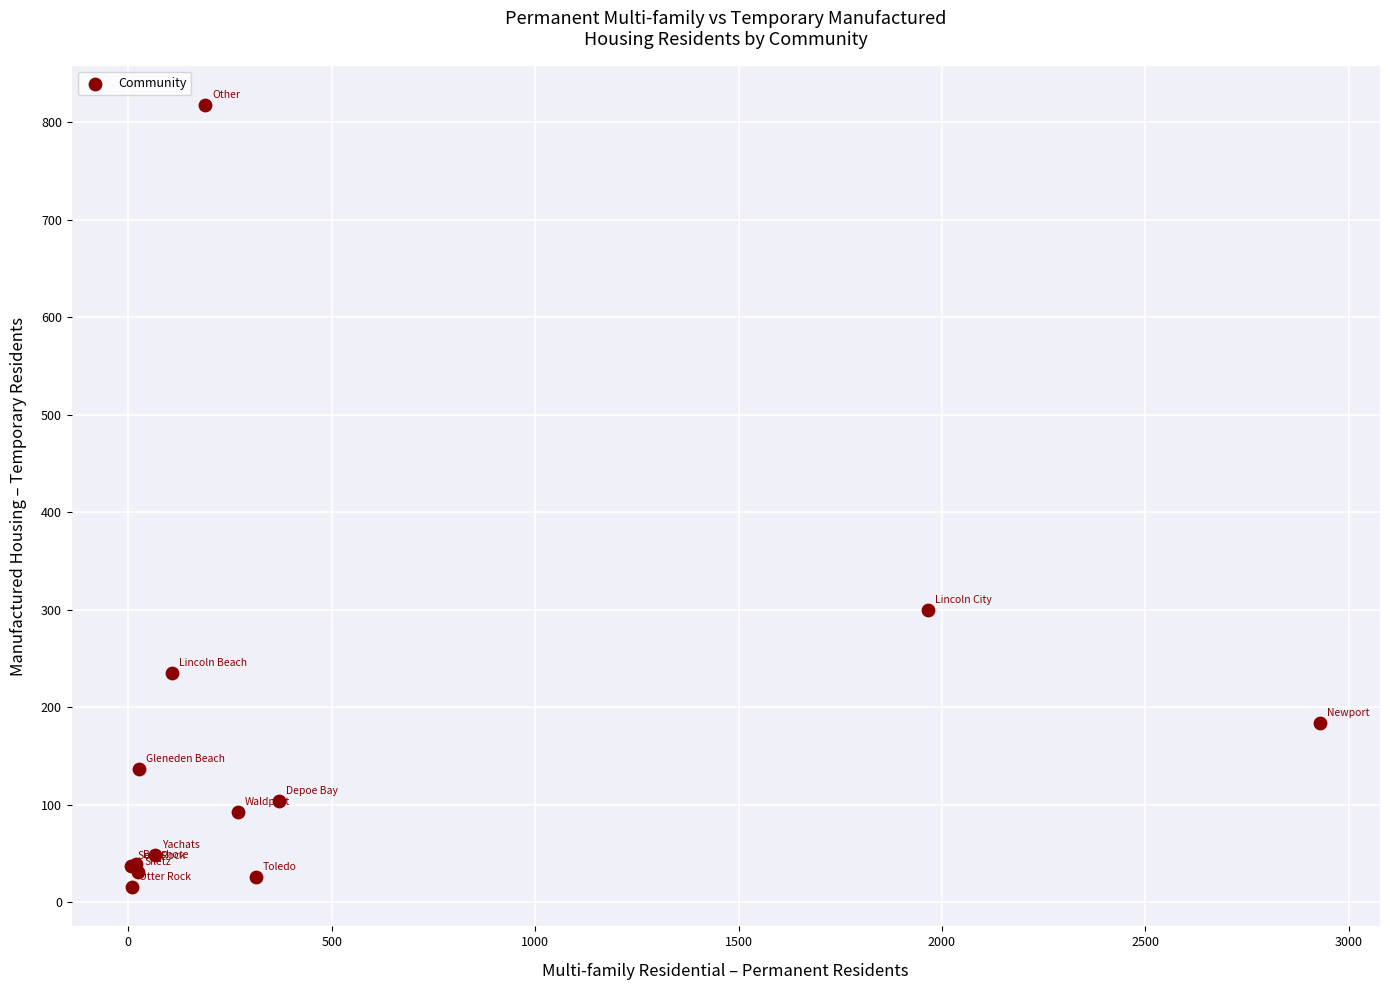

What Y value in the scatter plot is closest to 416?

299.6